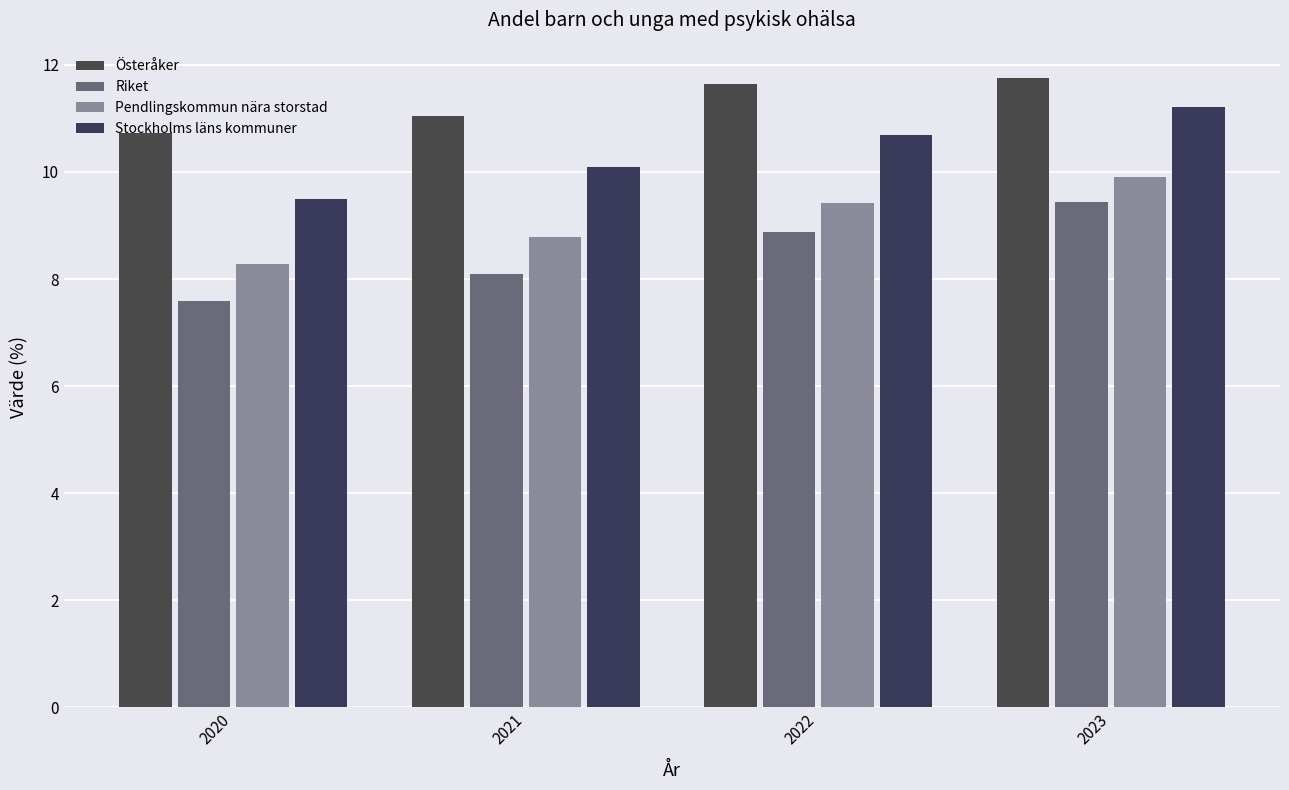

Reading left to right, extract all data points from this chart.

Österåker: 2020=10.7	2021=11.1	2022=11.7	2023=11.8
Riket: 2020=7.6	2021=8.1	2022=8.9	2023=9.4
Pendlingskommun nära storstad: 2020=8.3	2021=8.8	2022=9.4	2023=9.9
Stockholms läns kommuner: 2020=9.5	2021=10.1	2022=10.7	2023=11.2